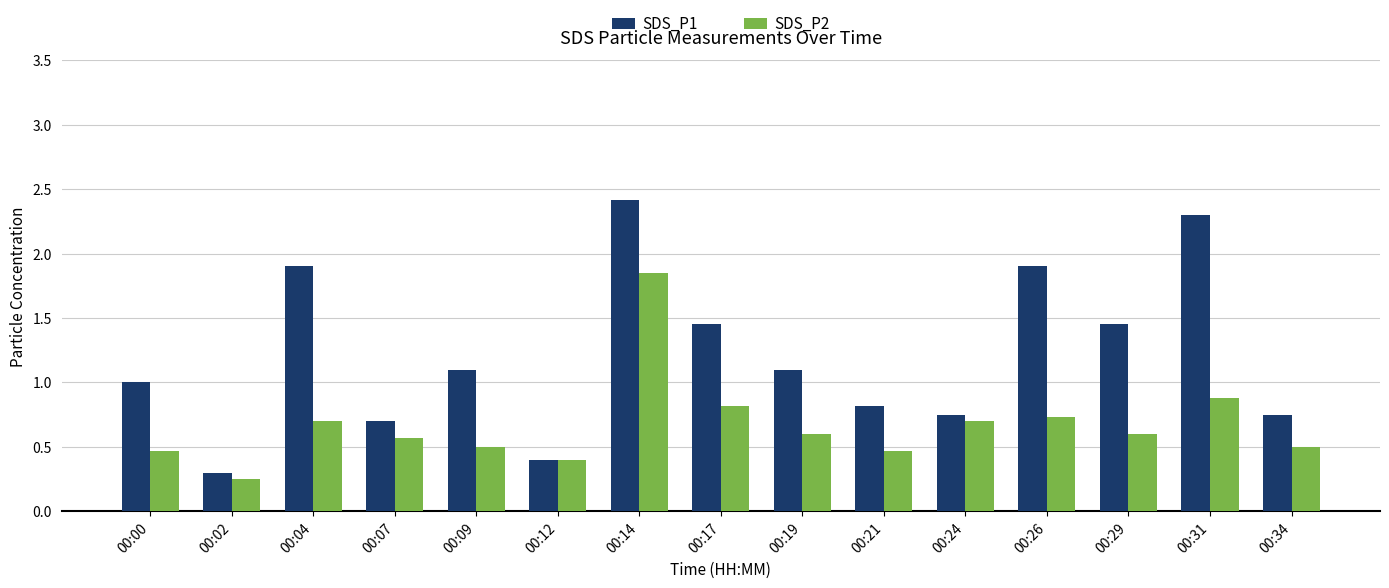

What are all the series names shown in the legend?

SDS_P1, SDS_P2